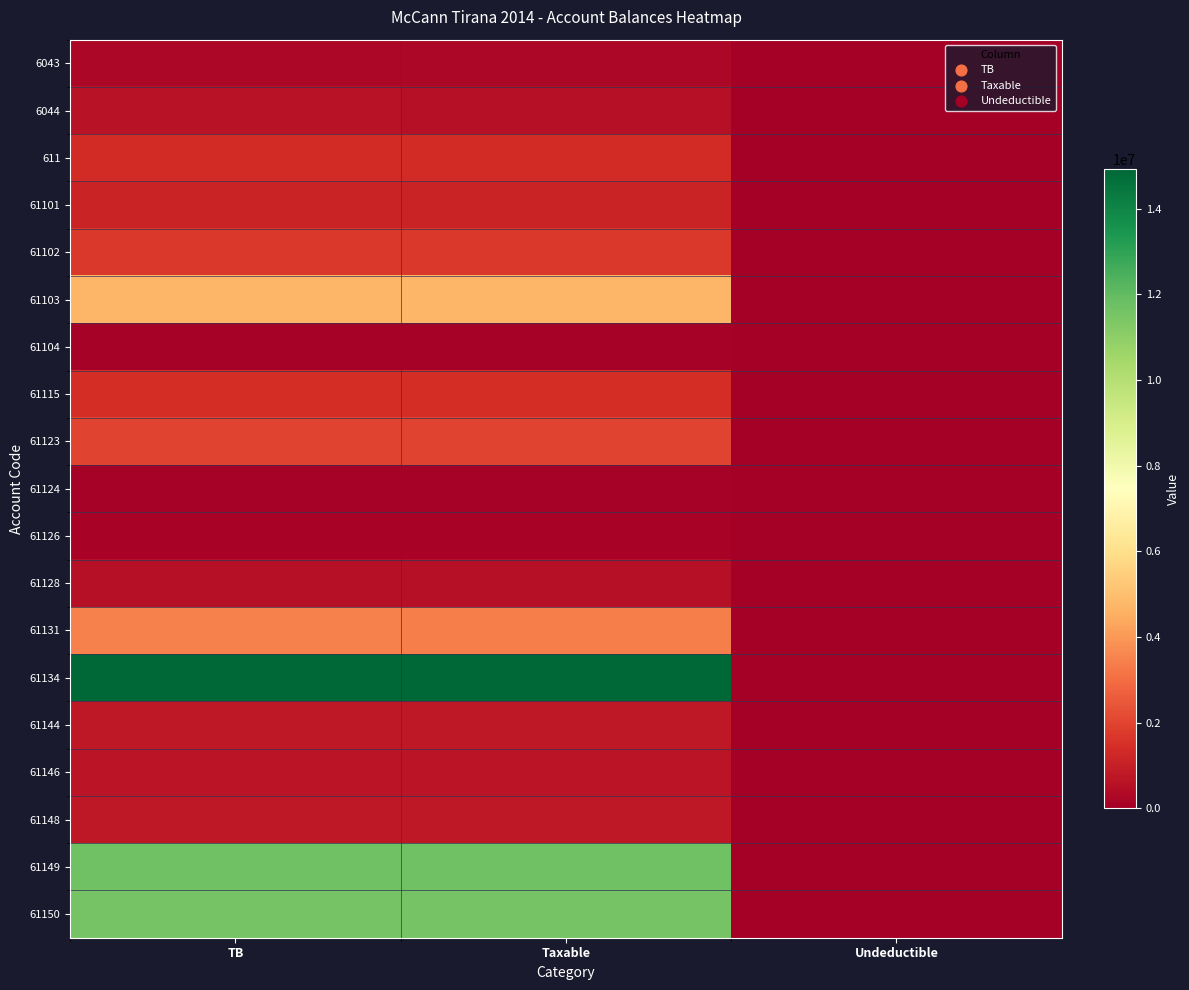

Which series has the largest total across all categories?

61134